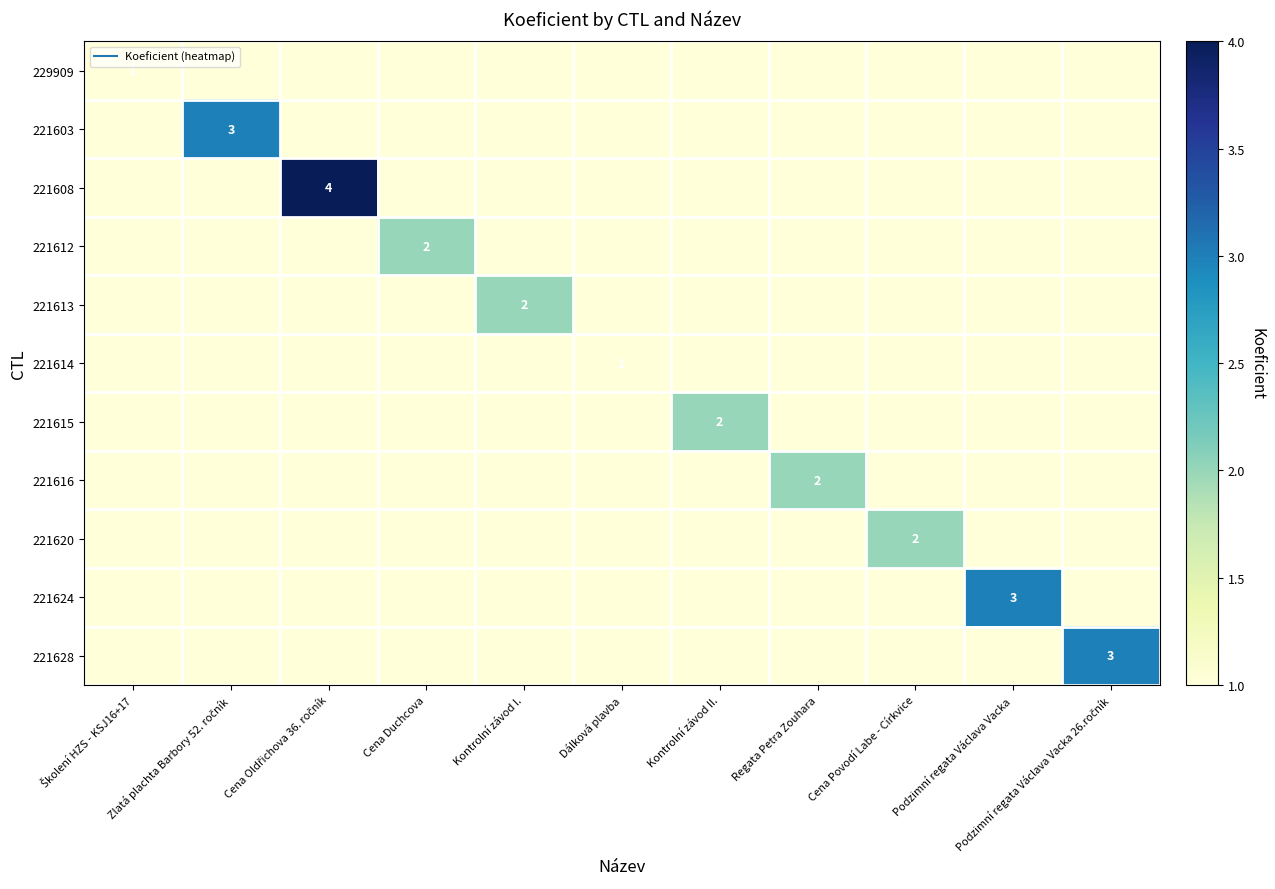

At which category is the sum across all series the highest?

Cena Oldřichova 36. ročník